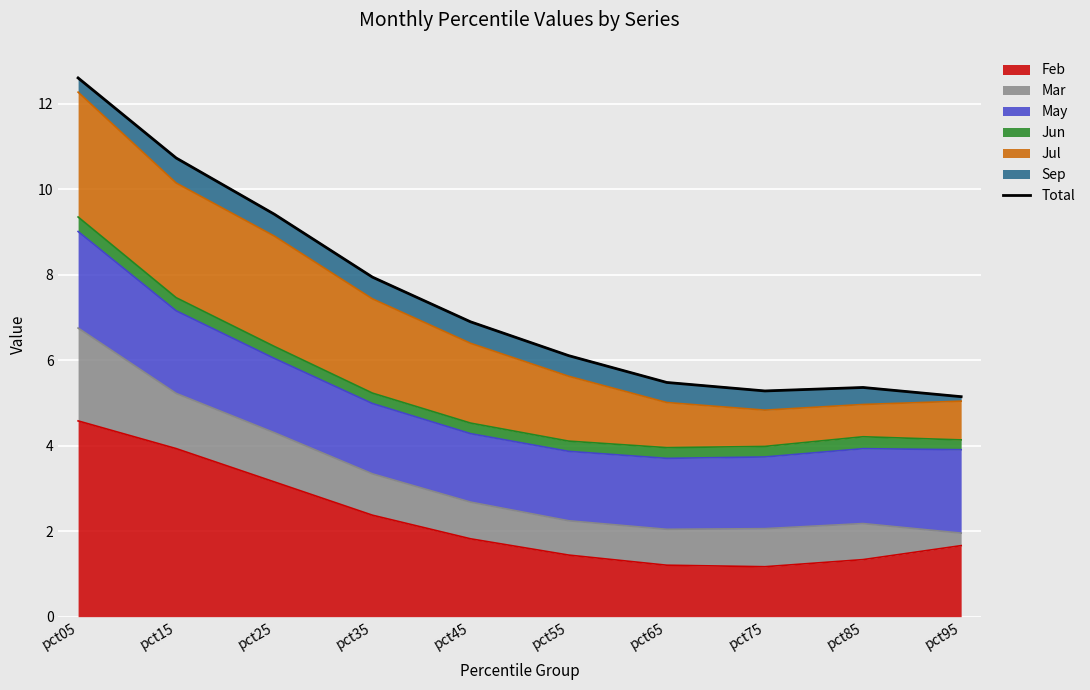

How many points are higher than both their immediate neighbors (excluding endpoints)?

1